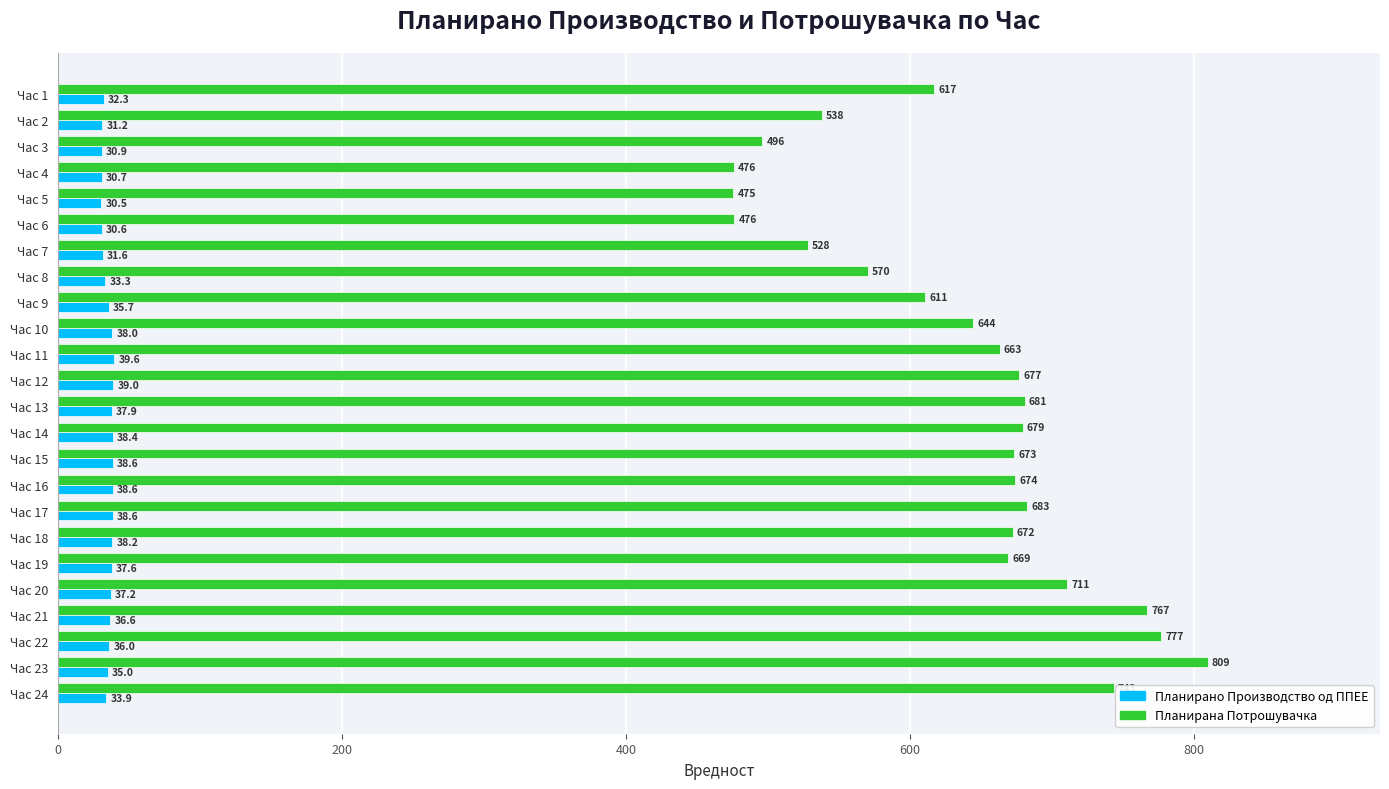

Which series has the largest range (max minus min)?

Планирана Потрошувачка